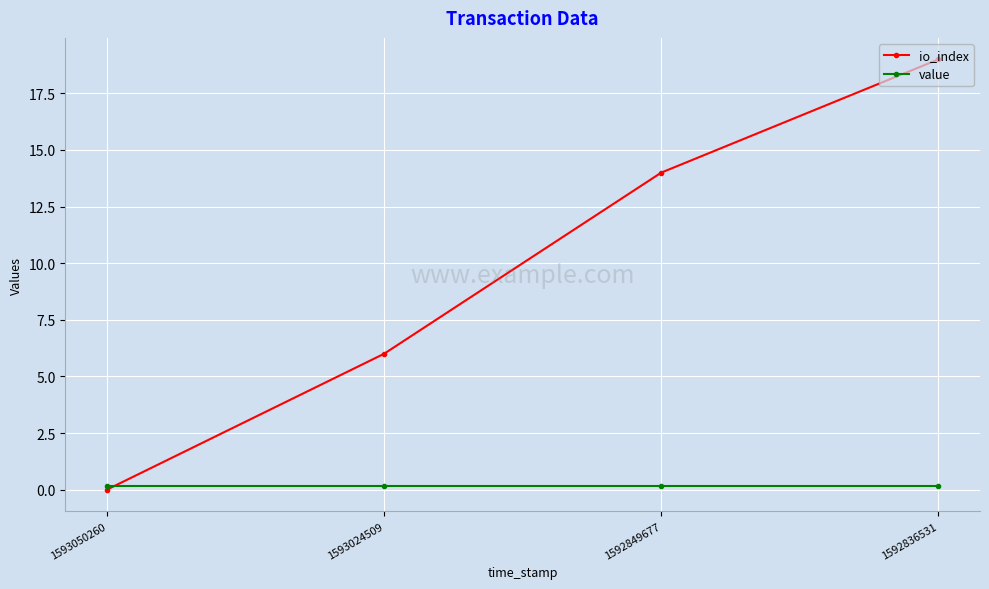

How many intersections are there between value and io_index?

1